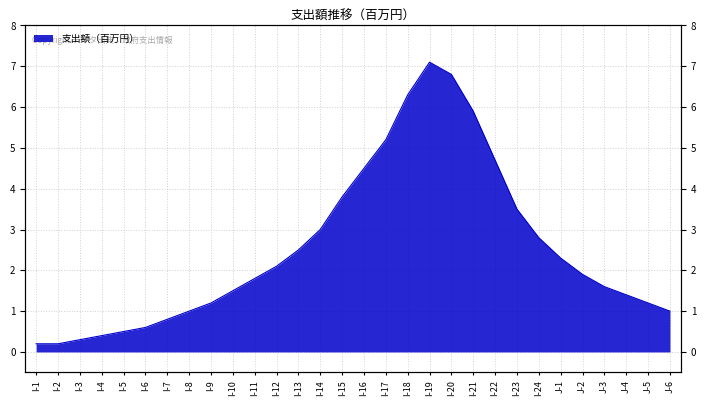

Which has a higher value, I-13 or I-18?

I-18